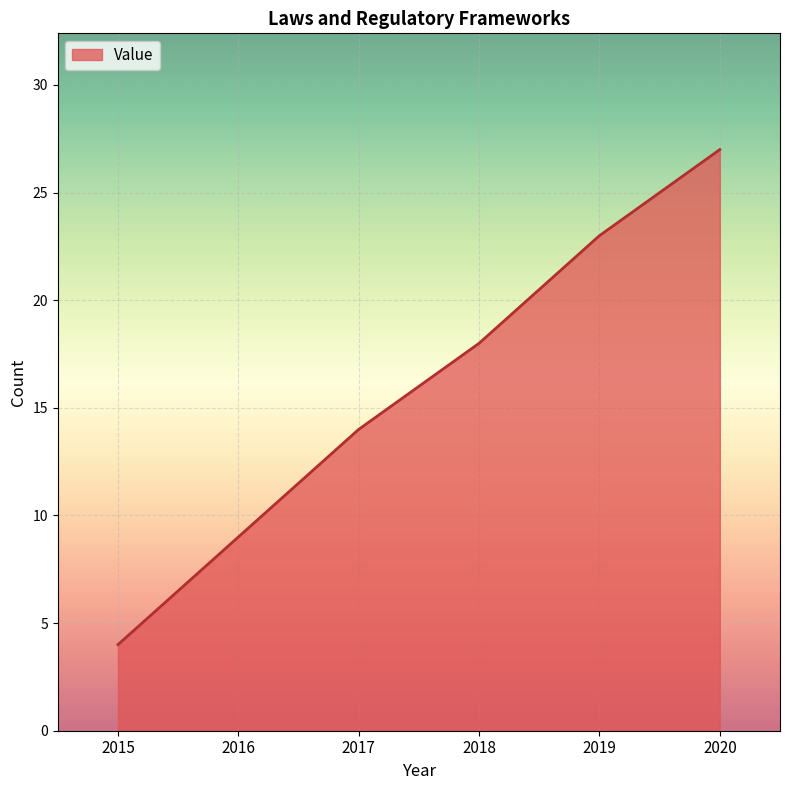

Rank the categories by value from highest to lowest.

2020, 2019, 2018, 2017, 2016, 2015